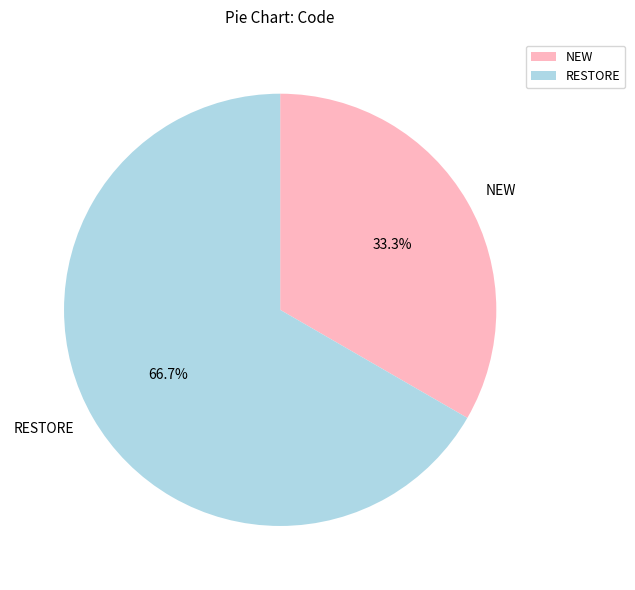

Which category accounts for the majority?

RESTORE